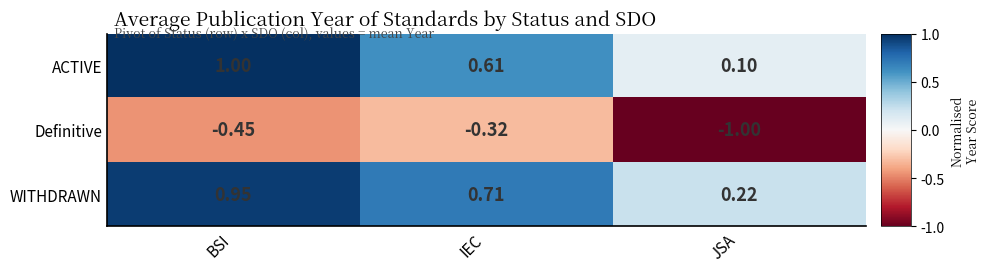

Count the number of categories in the chart.

3